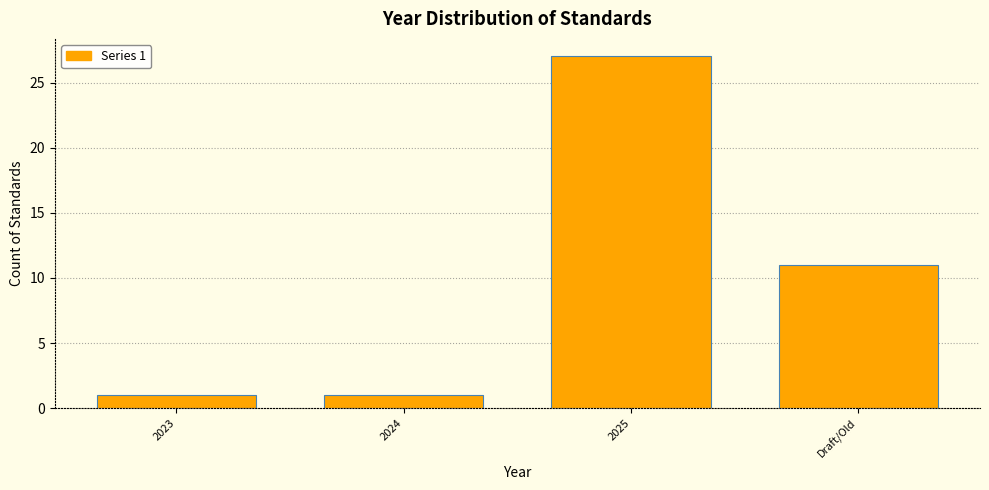

Reading left to right, list all the values displayed in this chart.

2023=1	2024=1	2025=27	Draft/Old=11